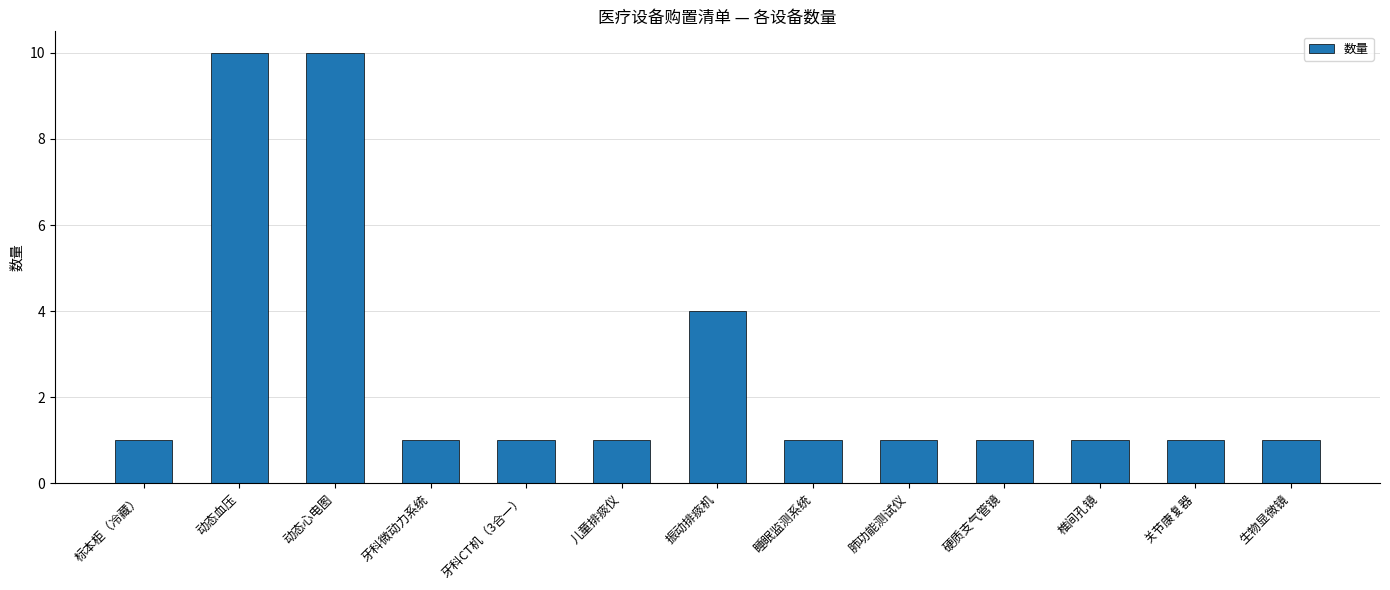

What is the sum of the values at 生物显微镜 and 睡眠监测系统?

2